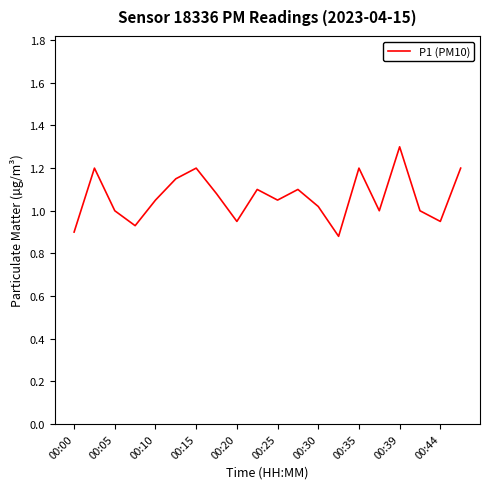

What is the maximum value shown in the chart?

1.3